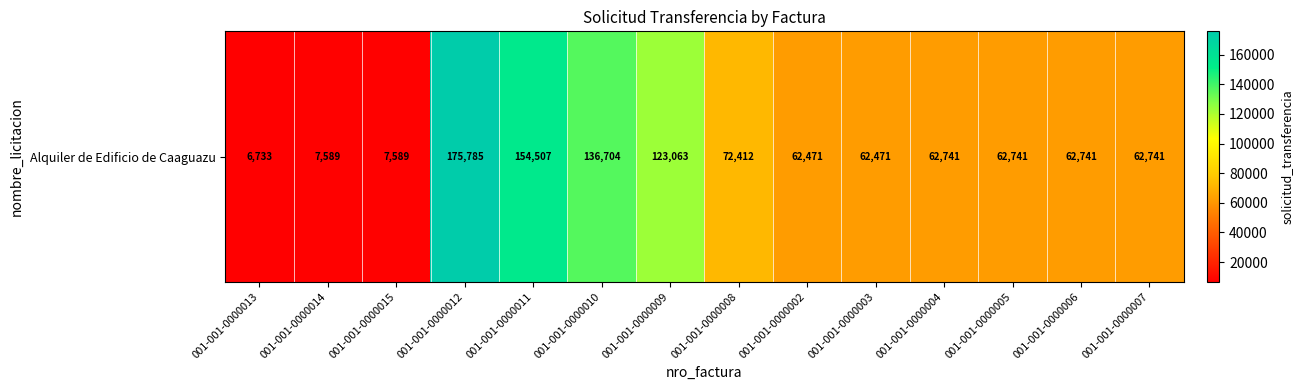

What is the sum of the values at 001-001-0000005 and 001-001-0000013?

69474